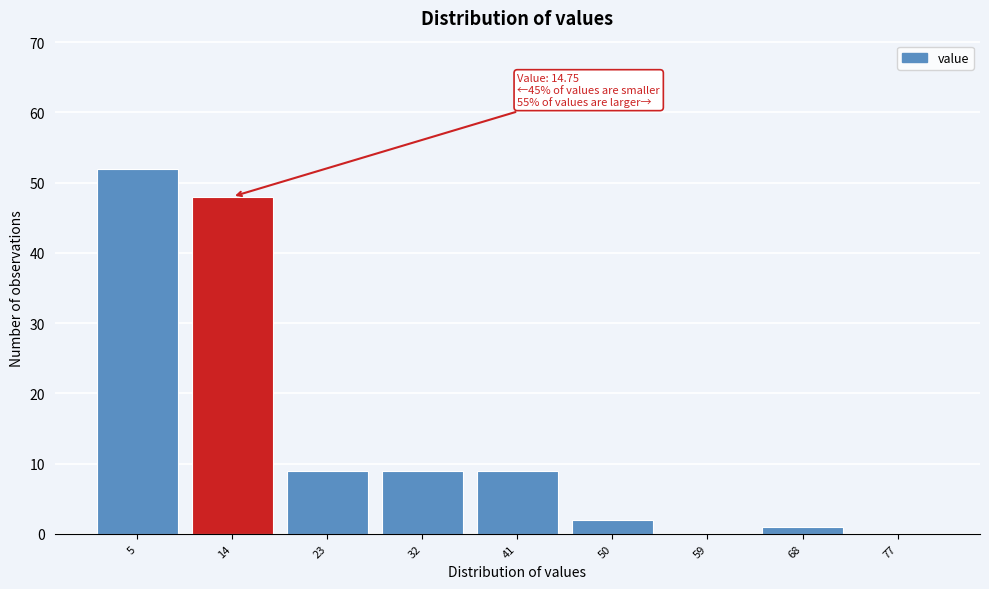

Reading left to right, what are all the values shown in this chart?

5=52	14=48	23=9	32=9	41=9	50=2	59=0	68=1	77=0